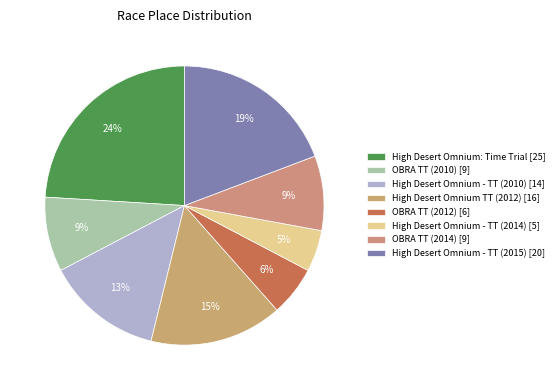

What is the total percentage of High Desert Omnium - TT (2015) and High Desert Omnium - TT (2010)?

32.7%